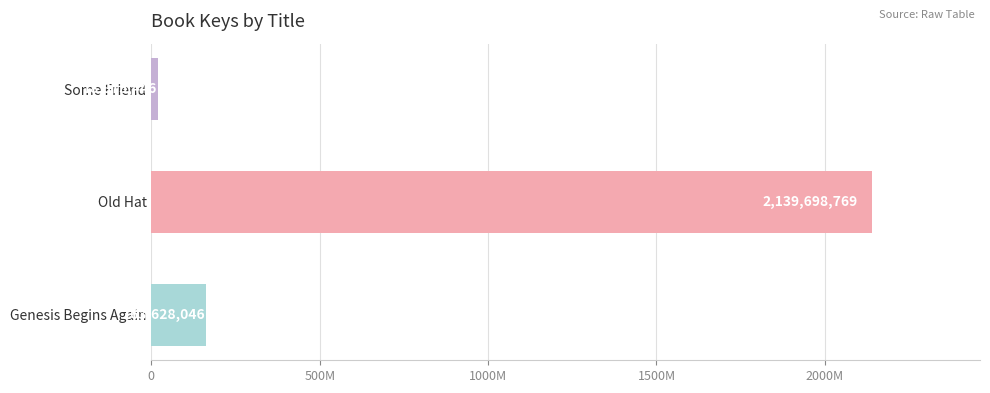

Are the bars grouped side by side (vs. stacked)?

No